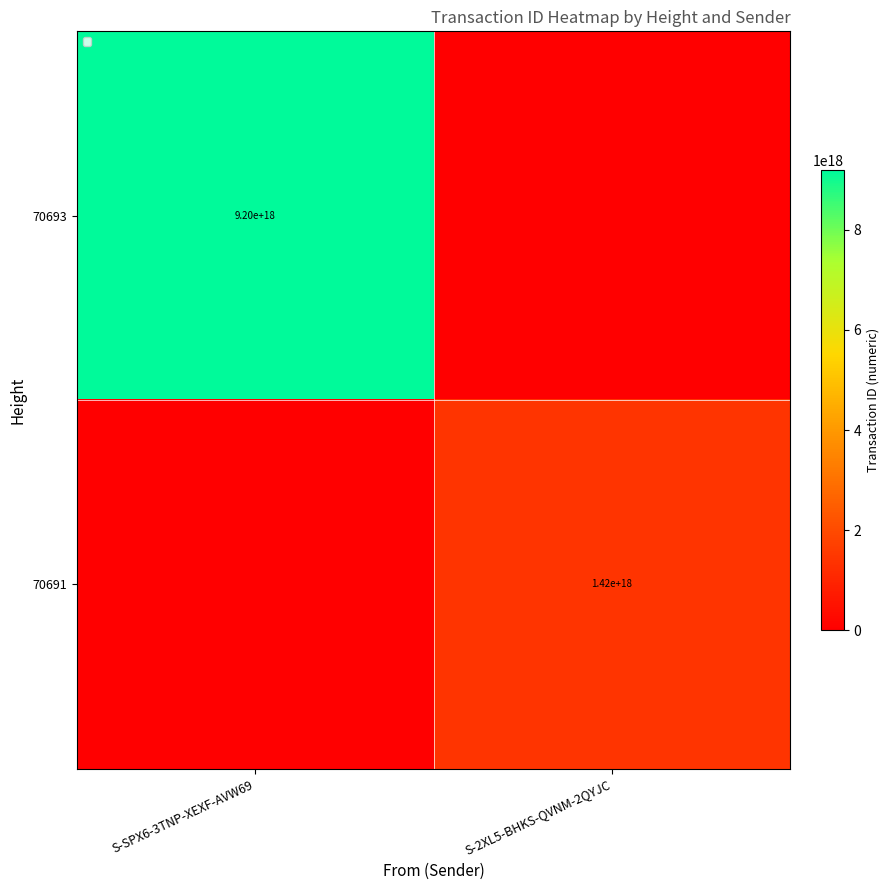

The value of 70693 at S-SPX6-3TNP-XEXF-AVW69 is 15862383112994893824. True or false?

False